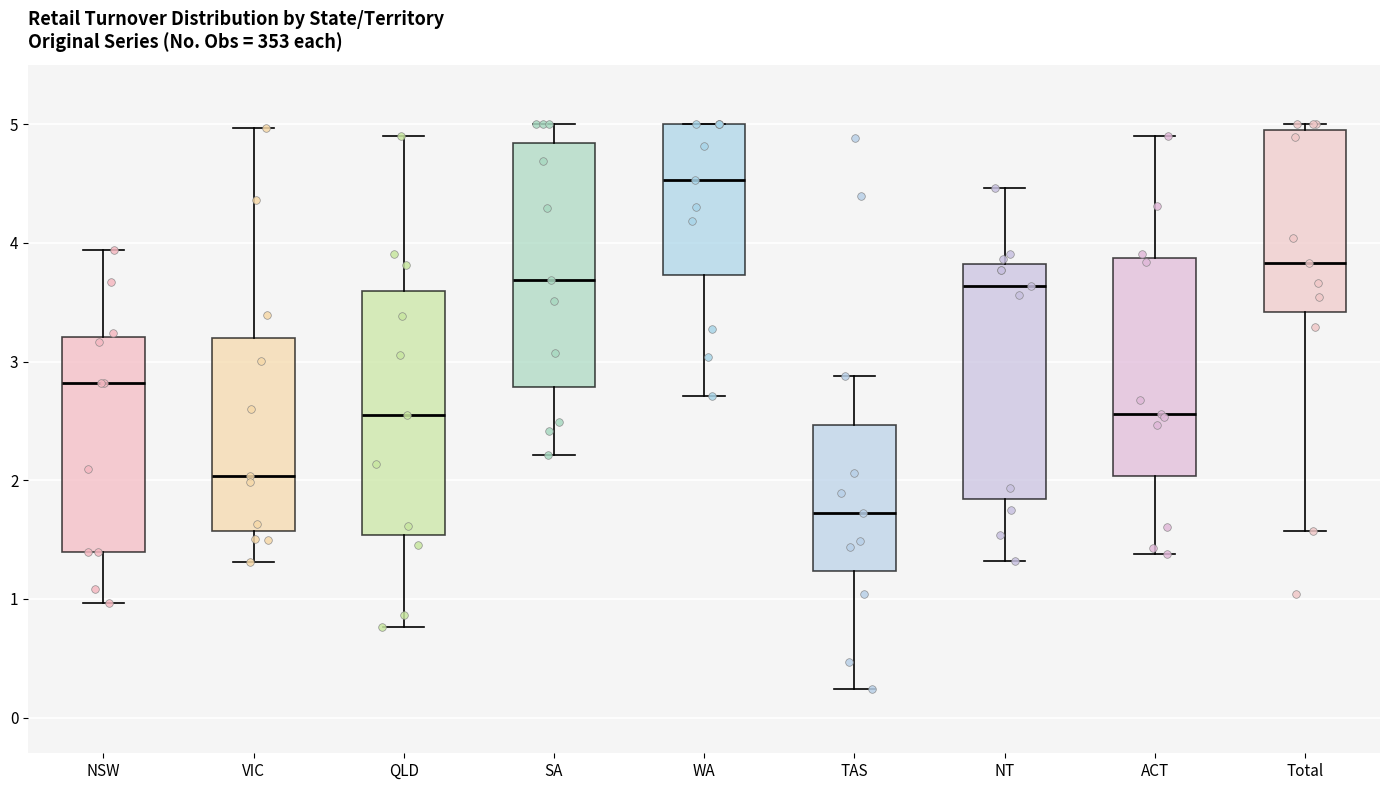

Reading left to right, read every box against the y-axis: the position of its median line, the range the box covers, and the ends of its whiskers. The values are not printed on the chart, so give them approximately, as read against the axis.

NSW: median 2.8, box 1.4 to 3.2, whiskers 1.0 to 3.9
VIC: median 2.0, box 1.6 to 3.2, whiskers 1.3 to 5.0
QLD: median 2.6, box 1.5 to 3.6, whiskers 0.8 to 4.9
SA: median 3.7, box 2.8 to 4.8, whiskers 2.2 to 5.0
WA: median 4.5, box 3.7 to 5.0, whiskers 2.7 to 5.0
TAS: median 1.7, box 1.2 to 2.5, whiskers 0.2 to 2.9
NT: median 3.6, box 1.8 to 3.8, whiskers 1.3 to 4.5
ACT: median 2.6, box 2.0 to 3.9, whiskers 1.4 to 4.9
Total: median 3.8, box 3.4 to 4.9, whiskers 1.6 to 5.0